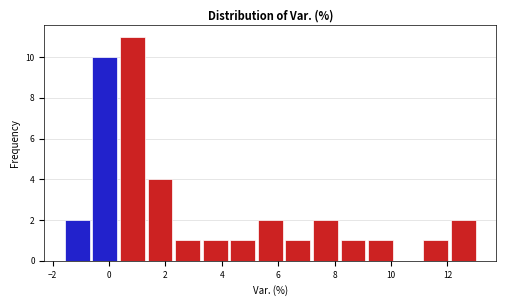

Reading left to right, list every bar in this chart as the range it spans on the x-axis followed by its height. Neither the bar edges nor the heights are printed on the chart, so give them approximately, as read against the axes.

-1.6 to -0.6: 2
-0.6 to 0.4: 10
0.4 to 1.4: 11
1.4 to 2.2: 4
2.2 to 3.2: 1
3.2 to 4.2: 1
4.2 to 5.2: 1
5.2 to 6.2: 2
6.2 to 7.2: 1
7.2 to 8.2: 2
8.2 to 9.2: 1
9.2 to 10.2: 1
10.2 to 11.0: 0
11.0 to 12.0: 1
12.0 to 13.0: 2